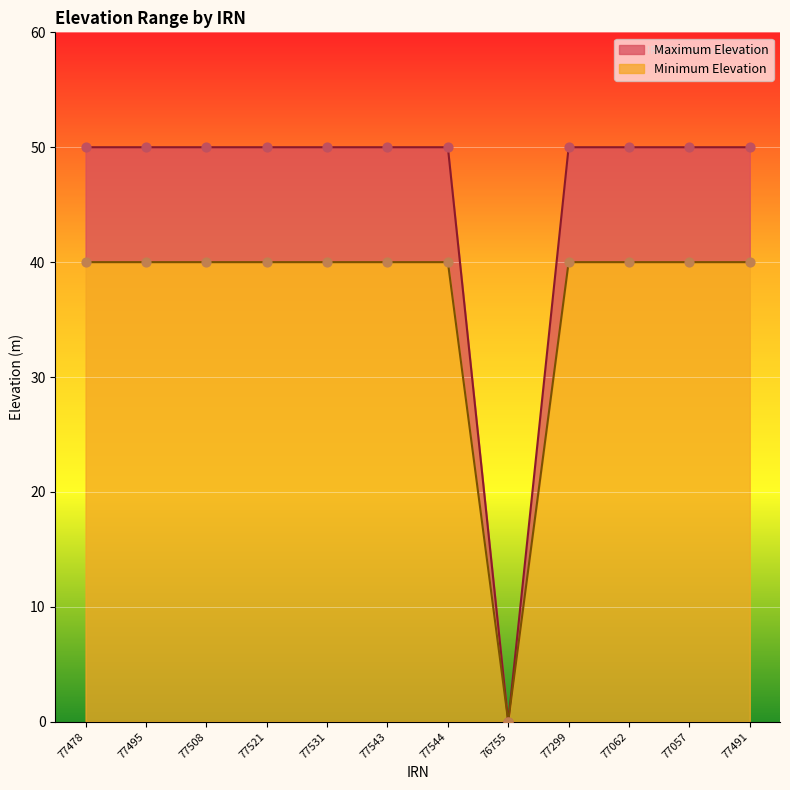

Which series contains the highest Y value?

Maximum Elevation